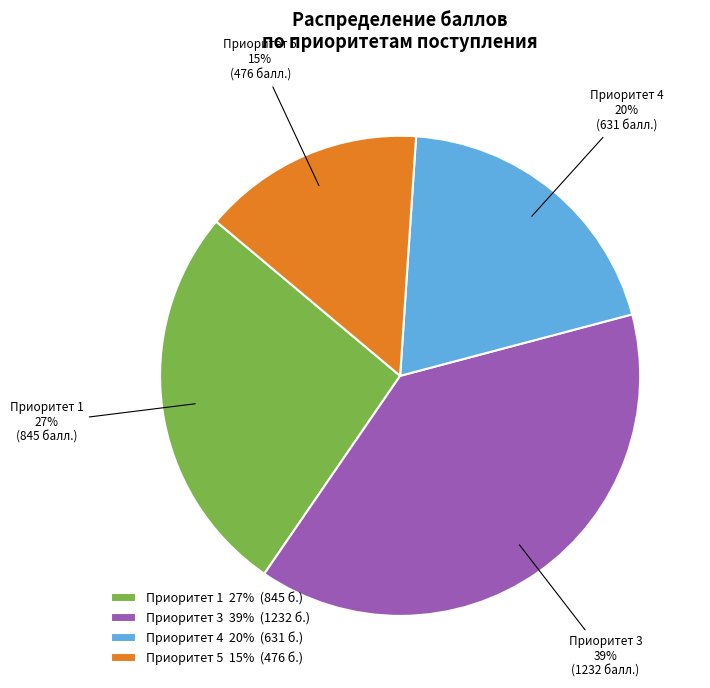

Which has a higher value, Приоритет 1 27% (845 б.) or Приоритет 4 20% (631 б.)?

Приоритет 1 27% (845 б.)